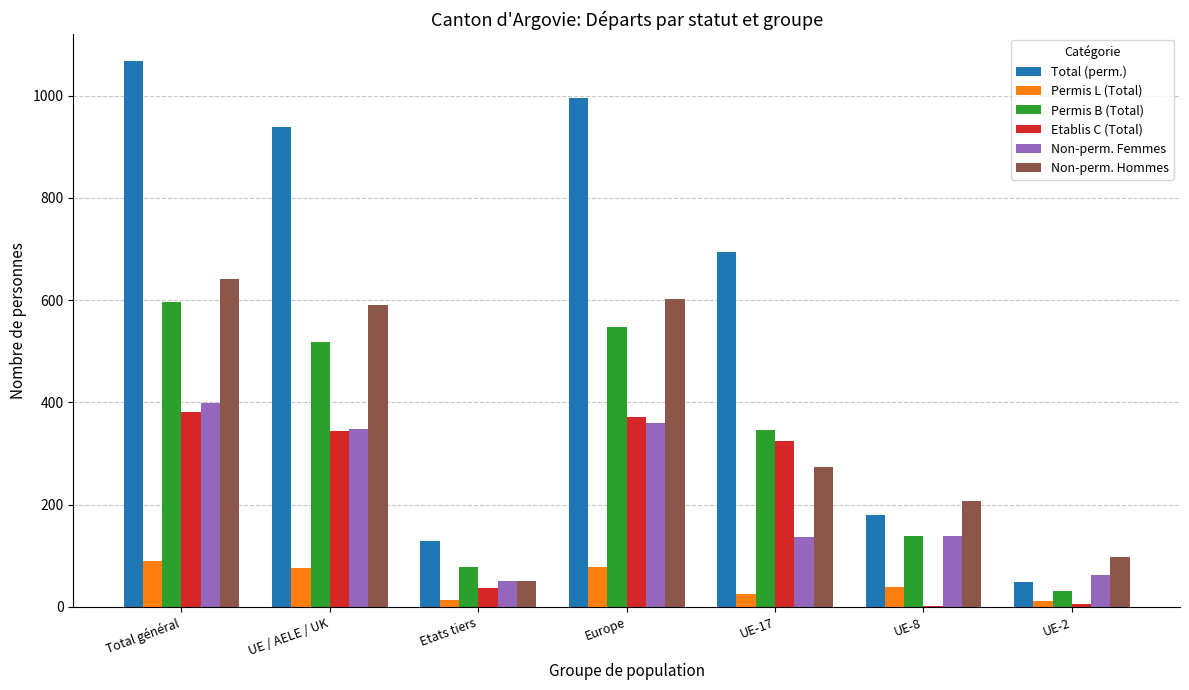

What are all the series names shown in the legend?

Total (perm.), Permis L (Total), Permis B (Total), Etablis C (Total), Non-perm. Femmes, Non-perm. Hommes